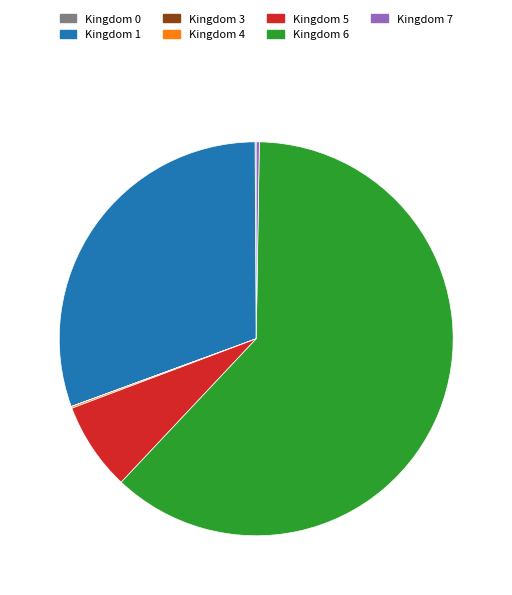

Is there any slice that represents more than half of the pie?

Yes